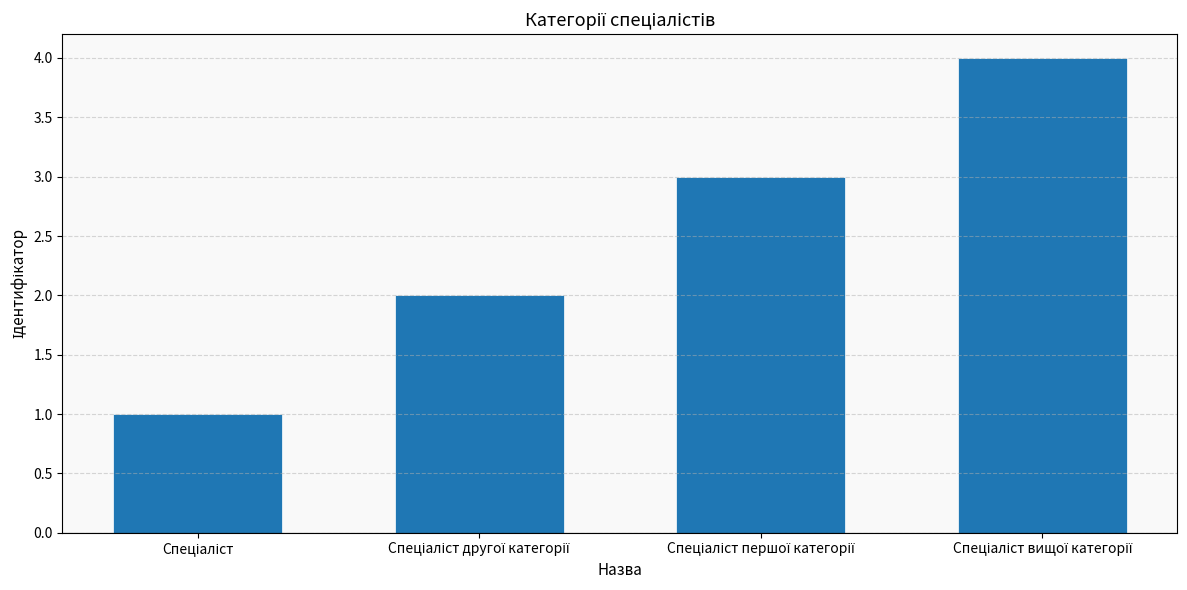

What is the maximum value shown in the chart?

4